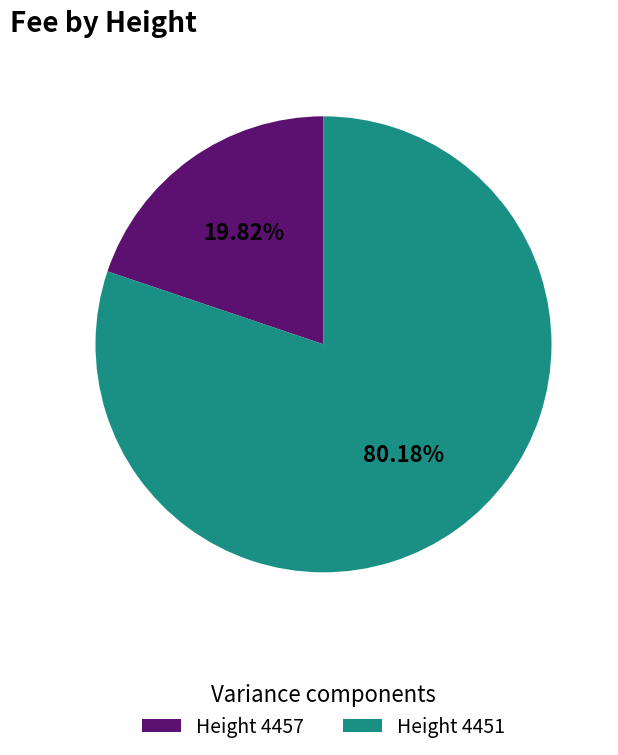

Rank the categories by value from lowest to highest.

Height 4457, Height 4451